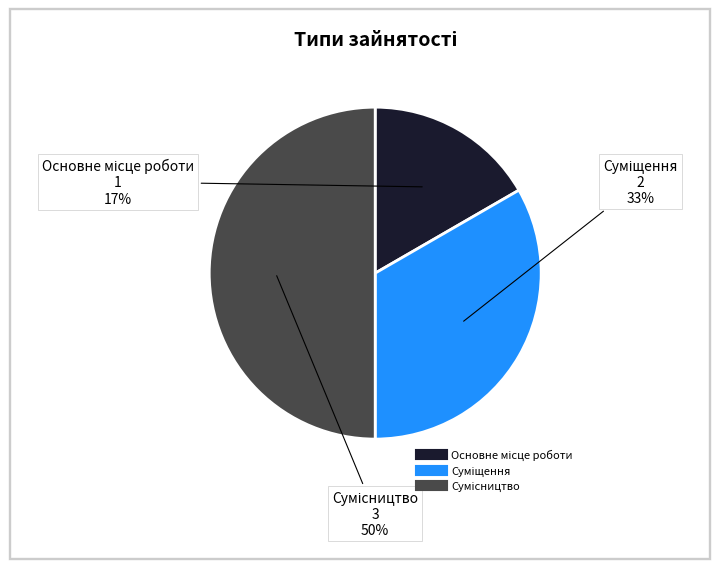

To the nearest percent, what is the difference between the largest and smallest slice percentages?

33%